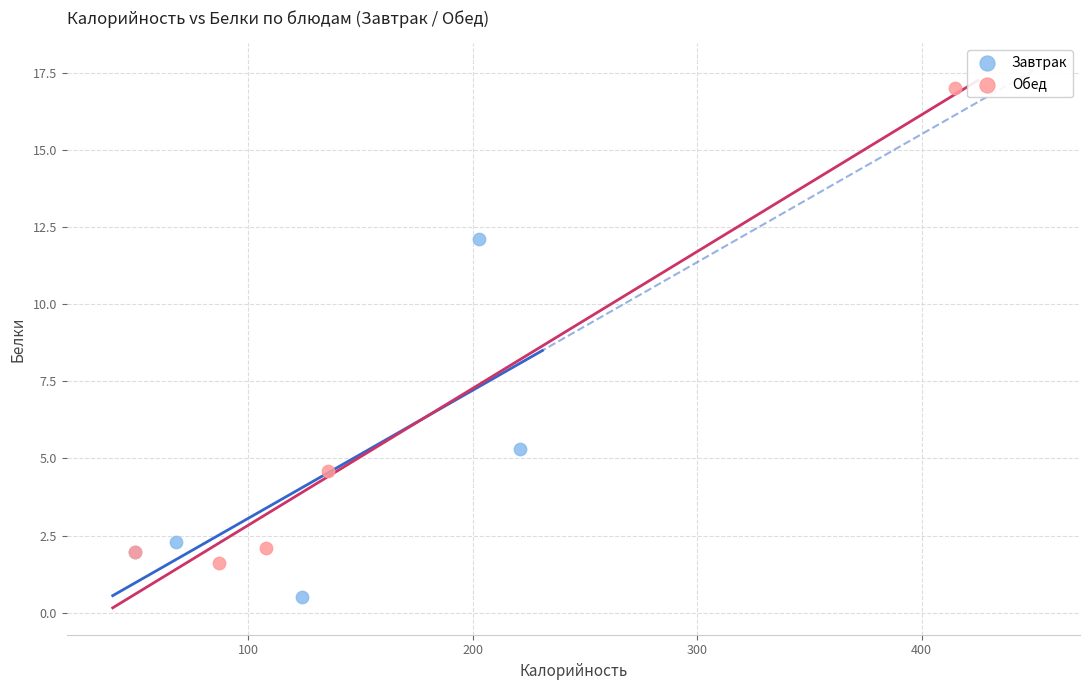

Which series reaches the minimum Y coordinate?

Завтрак